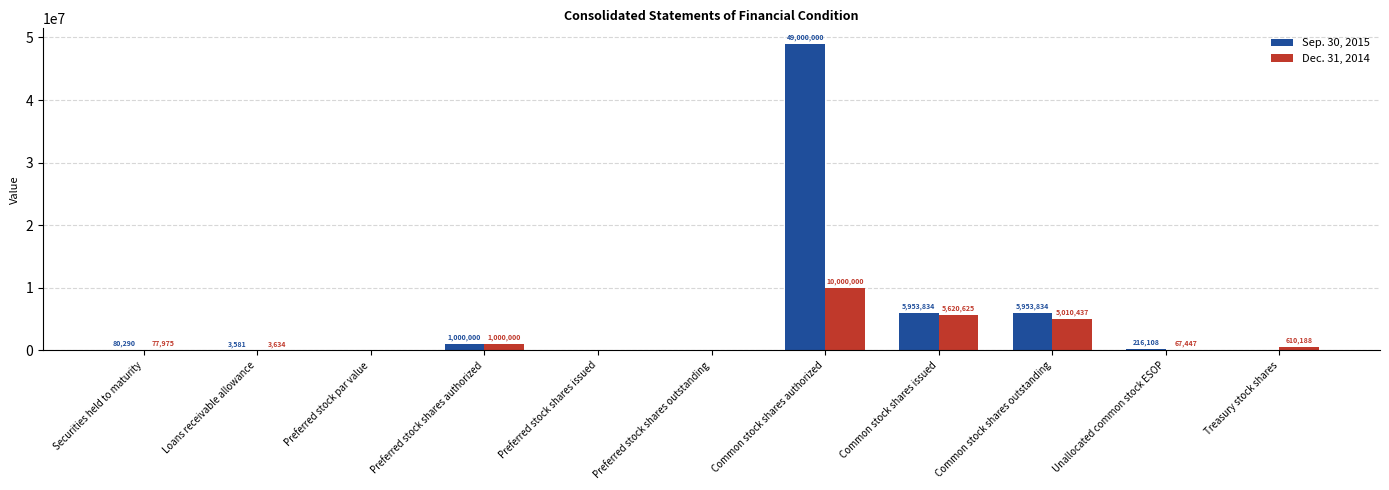

Read the Sep. 30, 2015 value at Securities held to maturity.

80290